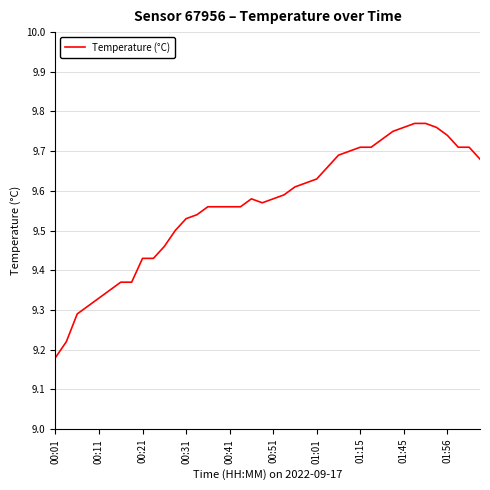

Reading left to right, transcribe all the data shown in this chart.

9.2	9.2	9.3	9.3	9.3	9.3	9.4	9.4	9.4	9.4	9.5	9.5	9.5	9.5	9.6	9.6	9.6	9.6	9.6	9.6	9.6	9.6	9.6	9.6	9.6	9.7	9.7	9.7	9.7	9.7	9.7	9.8	9.8	9.8	9.8	9.8	9.7	9.7	9.7	9.7